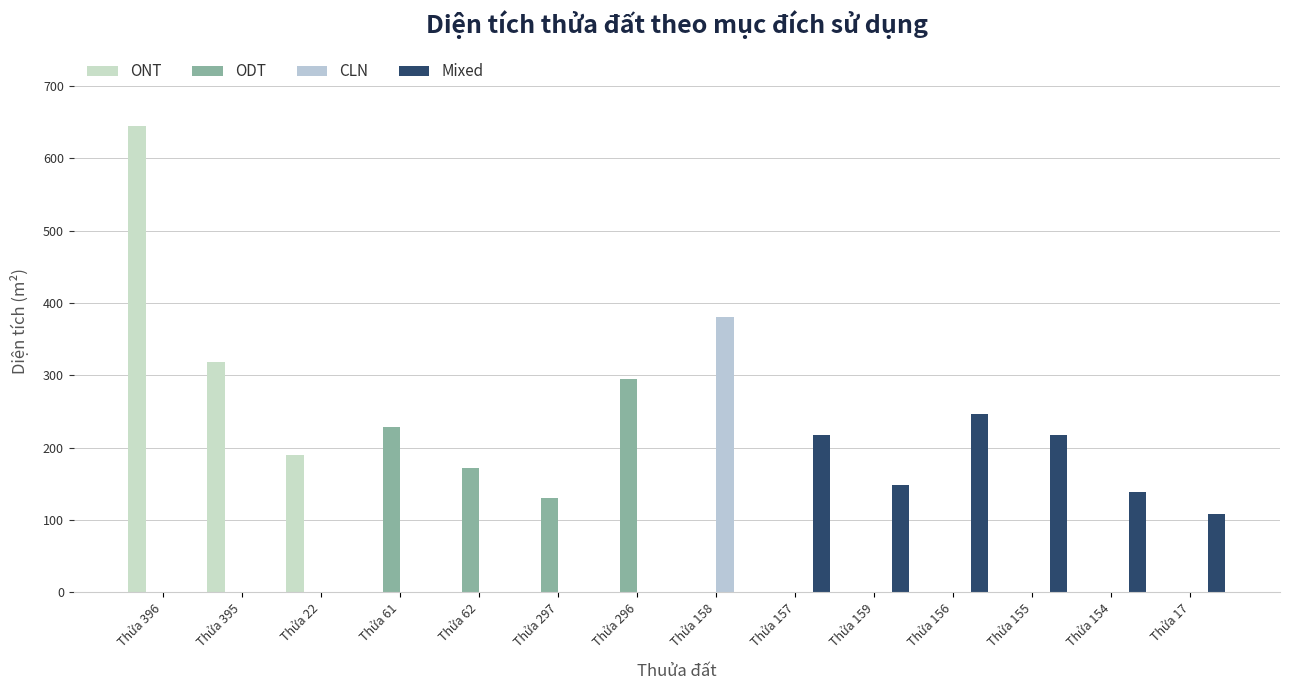

How many values in the ODT series exceed 0?

4